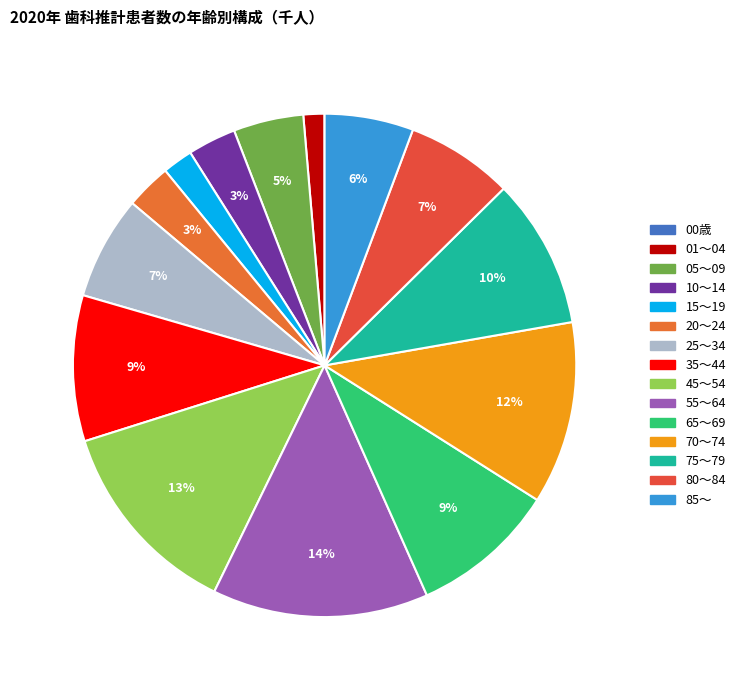

What is the ratio of the value at 45～54 to the value at 75～79?

1.3